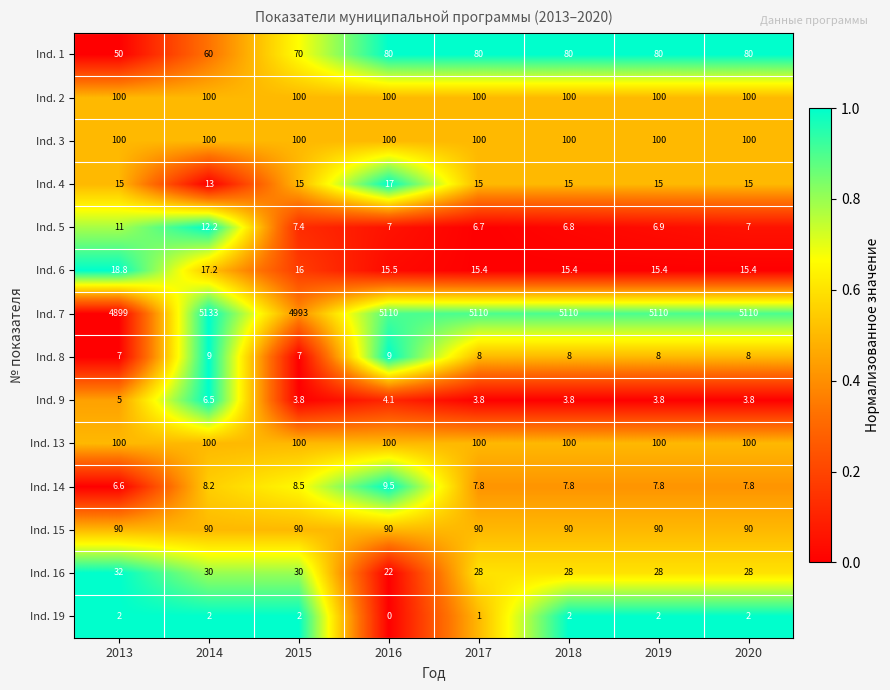

What is the maximum value shown in the chart?

5133.0